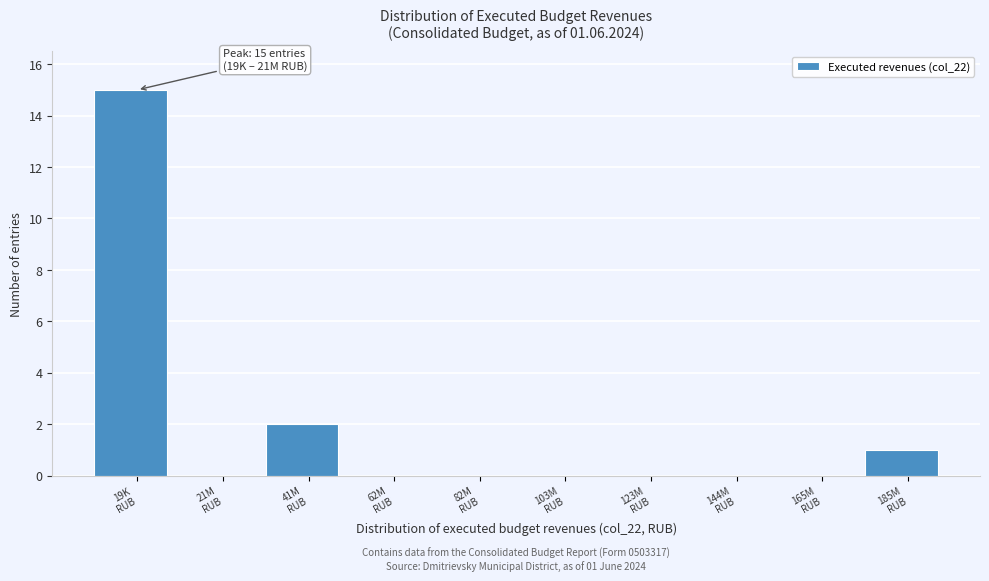

What is the greatest value displayed?

15